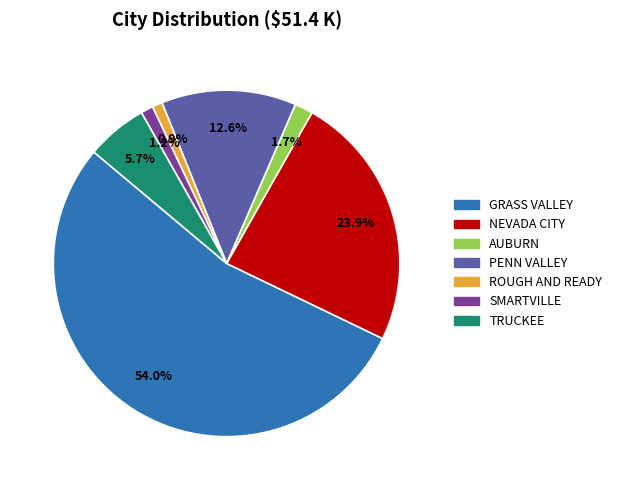

The ROUGH AND READY slice represents 1% of the pie. True or false?

True